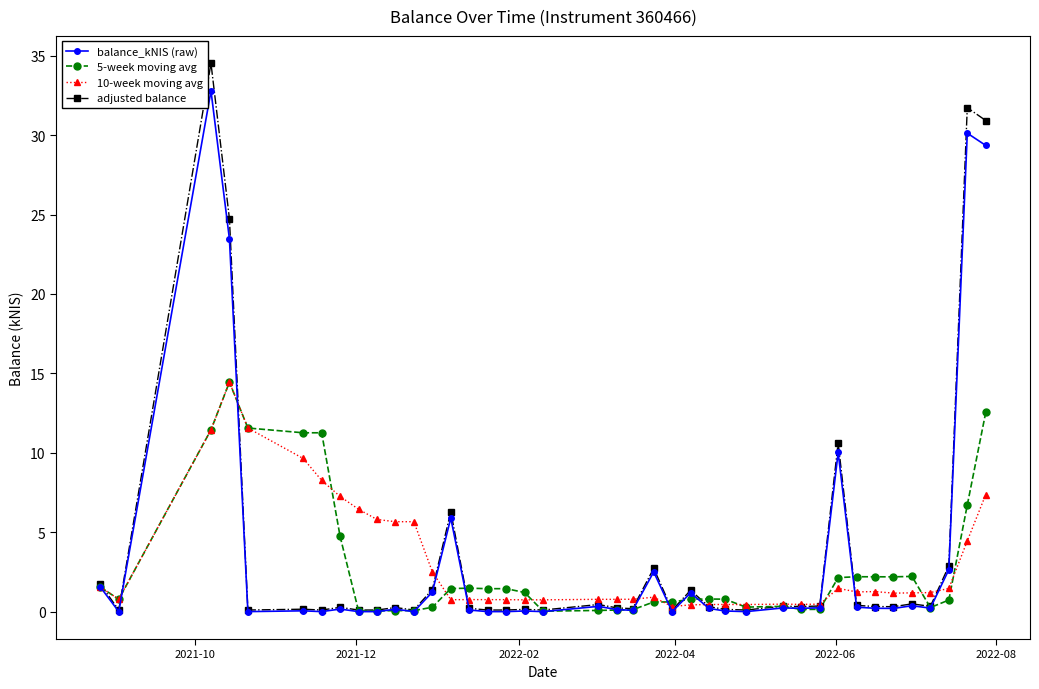

Which series has the widest spread of values?

adjusted balance